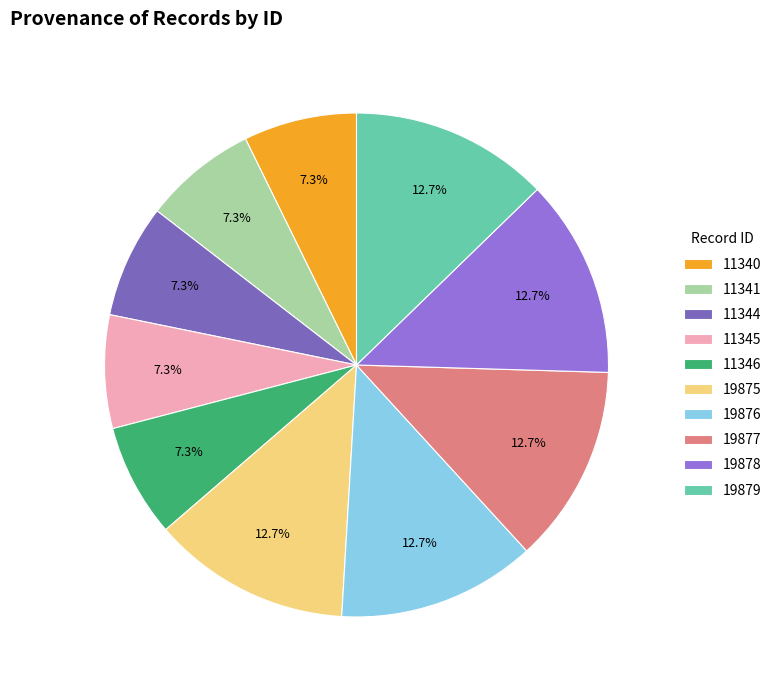

Between 19875 and 11344, which is larger?

19875